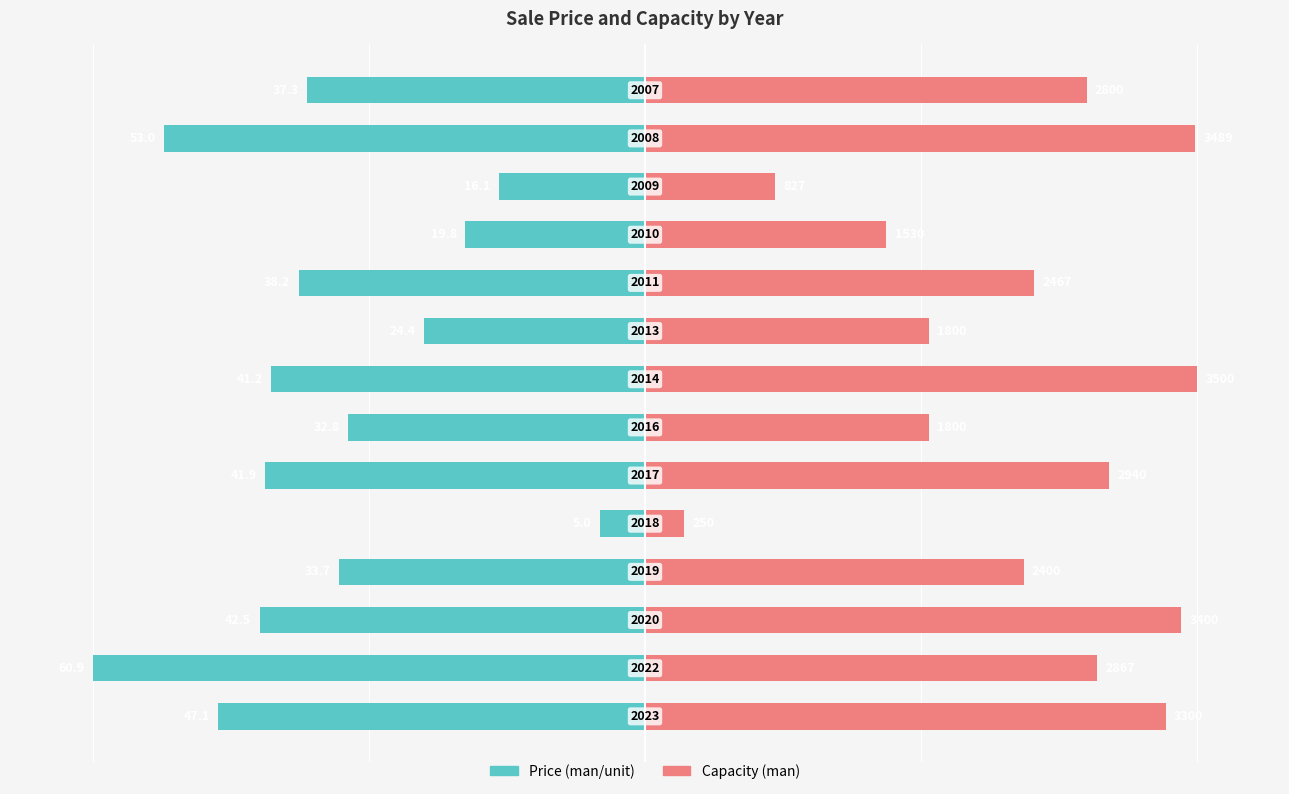

At 1, list the series in order from largest to smallest.

Capacity (man), Price (man/unit)